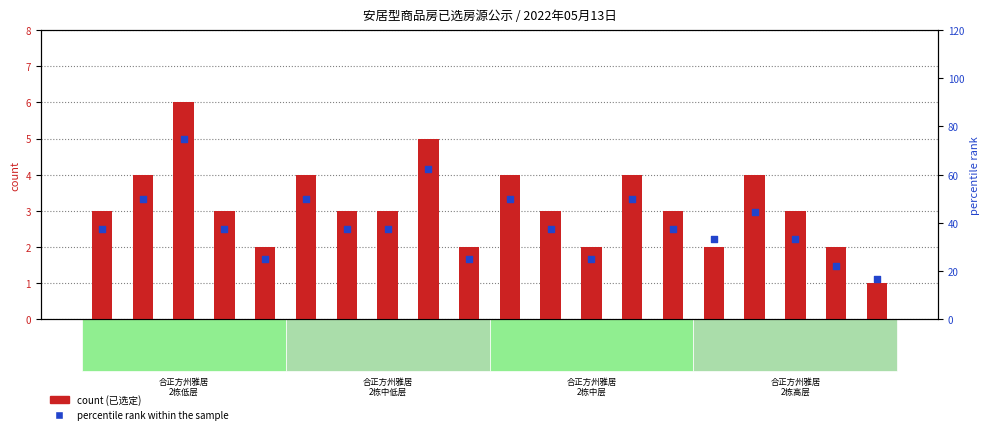

What is the total value across all series at F25?

35.3